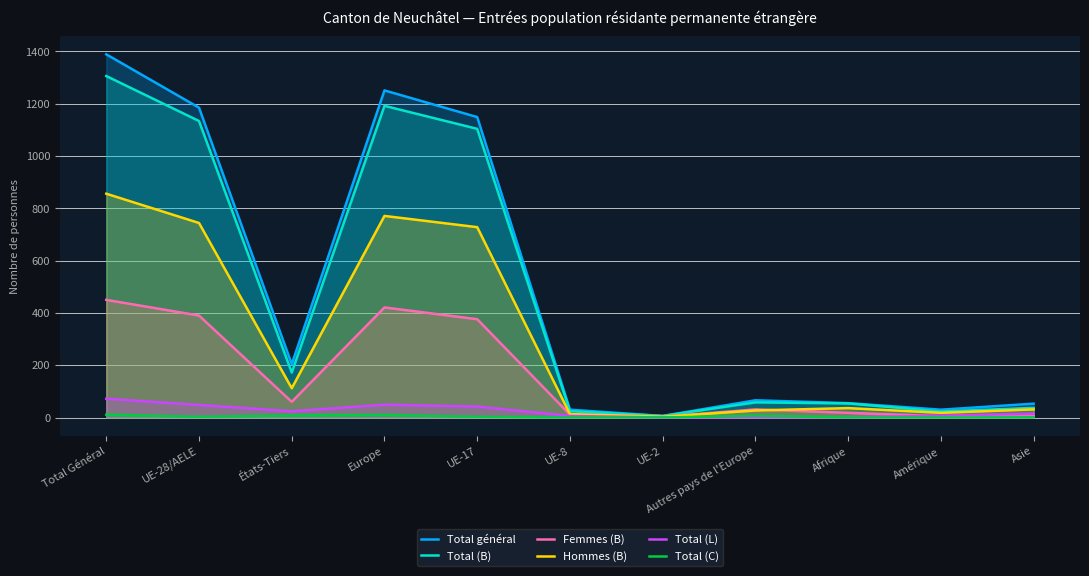

What is the value of the Total général point at the 3rd from the left?

204